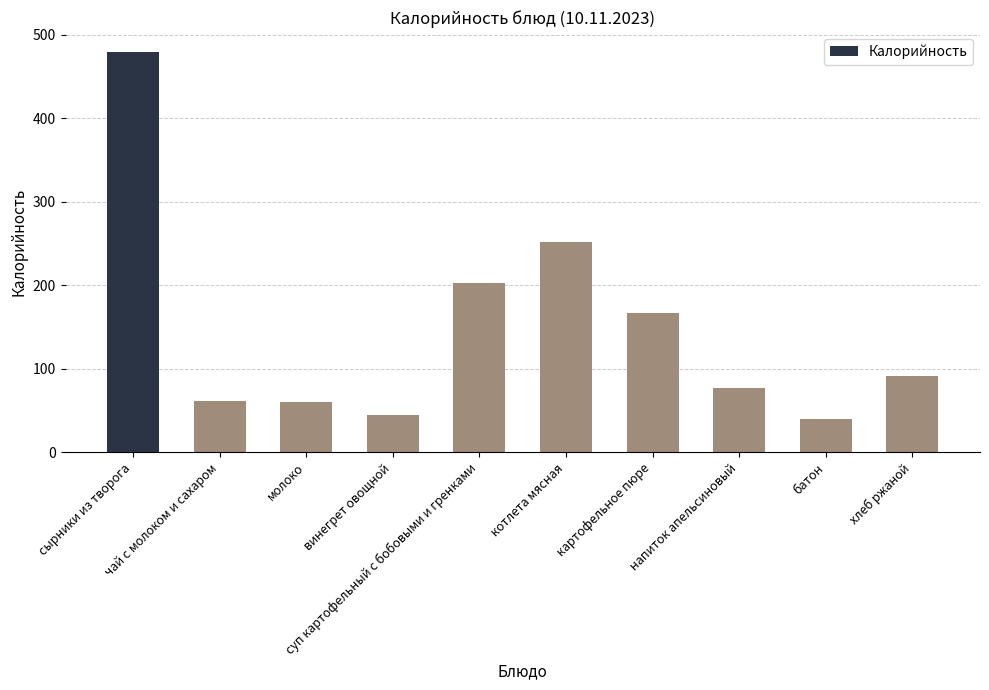

What is the average value?

147.2